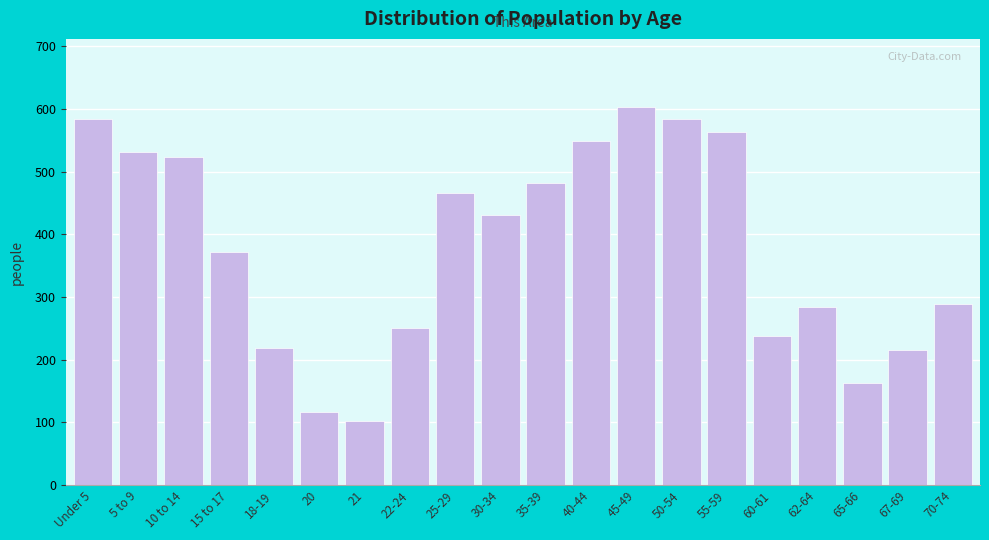

Which has a higher value, 22-24 or 18-19?

22-24